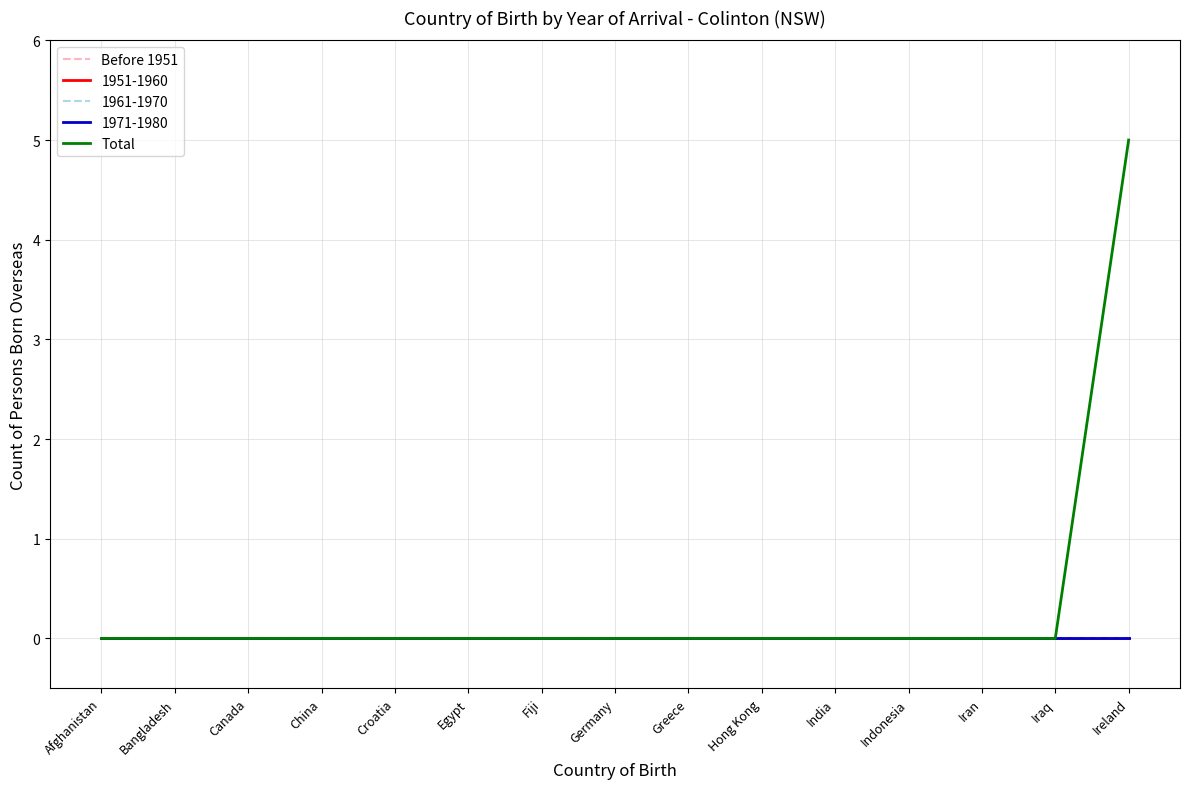

At how many categories does at least one series exceed 2?

1